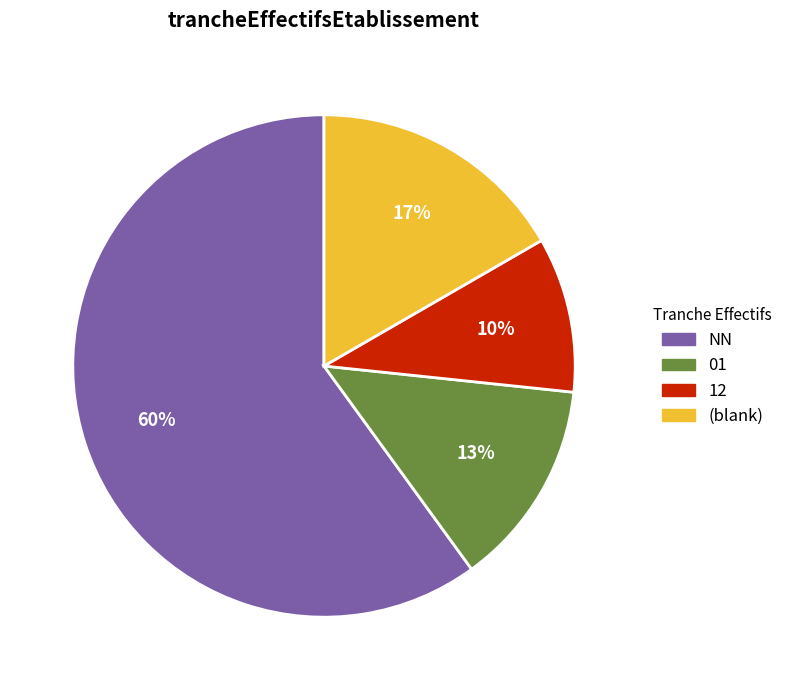

Is it true that (blank) is 17% of the pie?

True